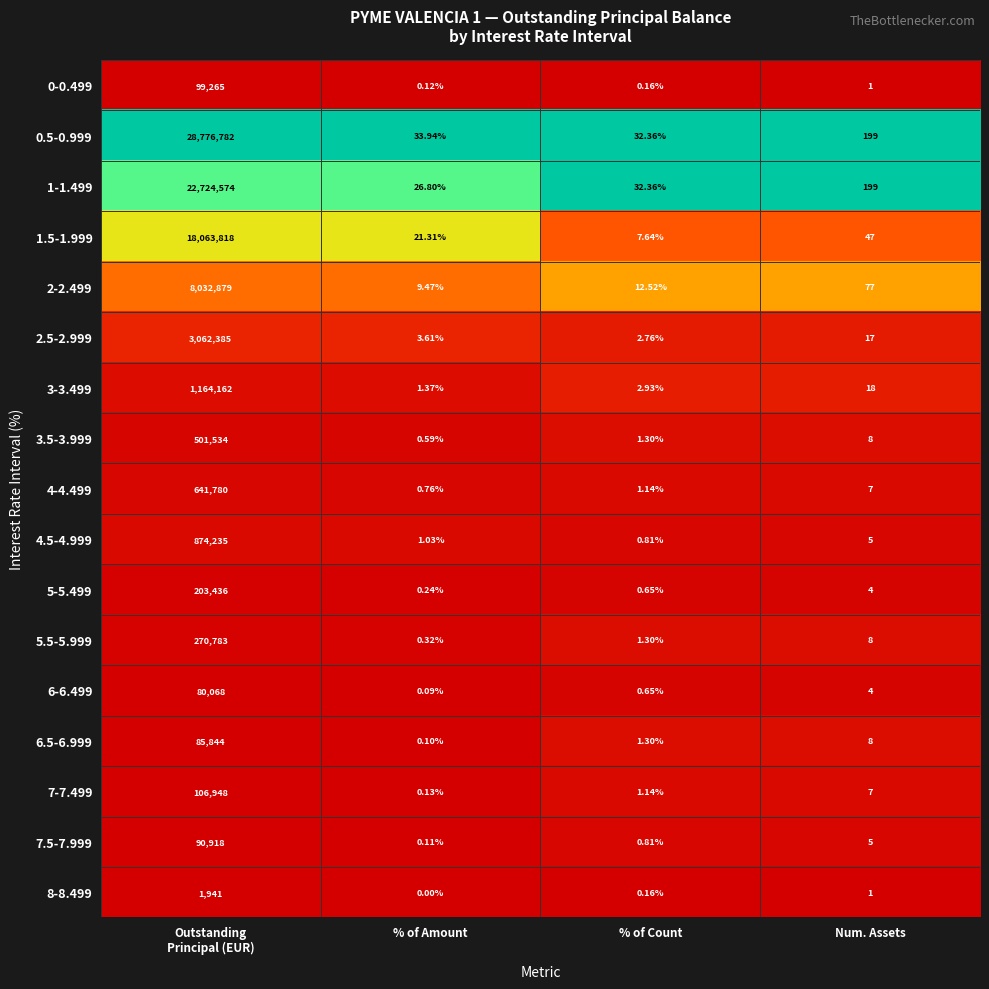

At which category is the sum across all series the highest?

Outstanding
Principal (EUR)